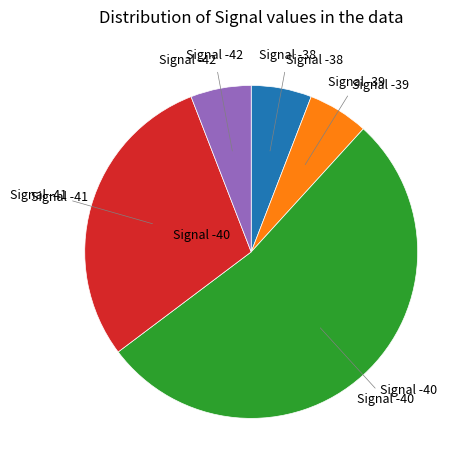

Does any single category account for the majority?

Yes